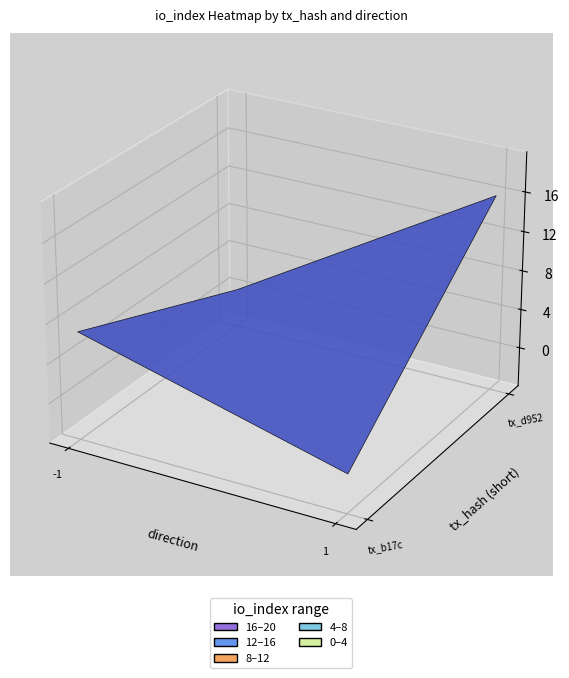

What is the average value of the d952782df10d16c0ac51747c7724bded3e43b84 series?

8